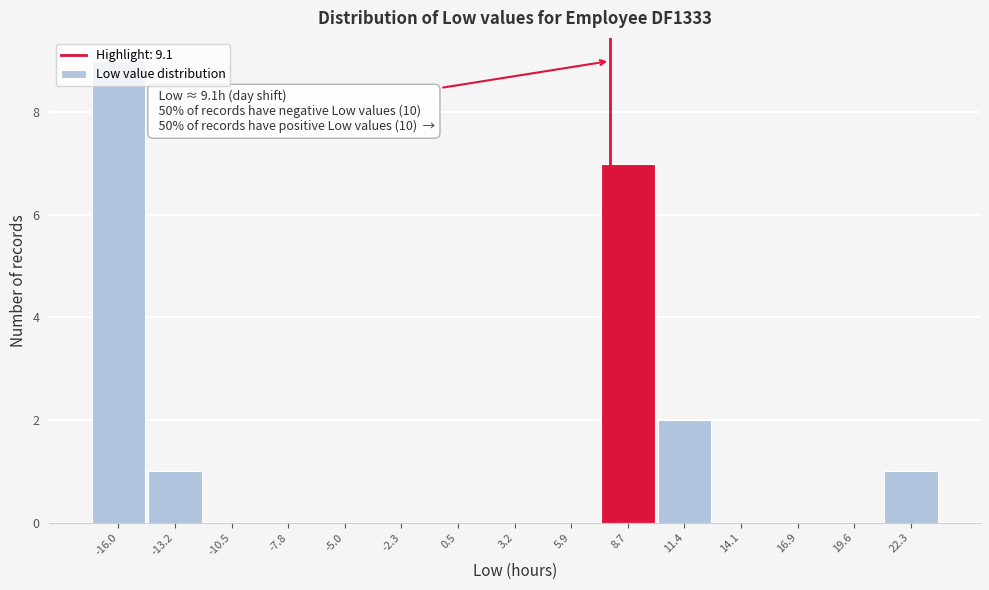

What is the sum of all values?

20